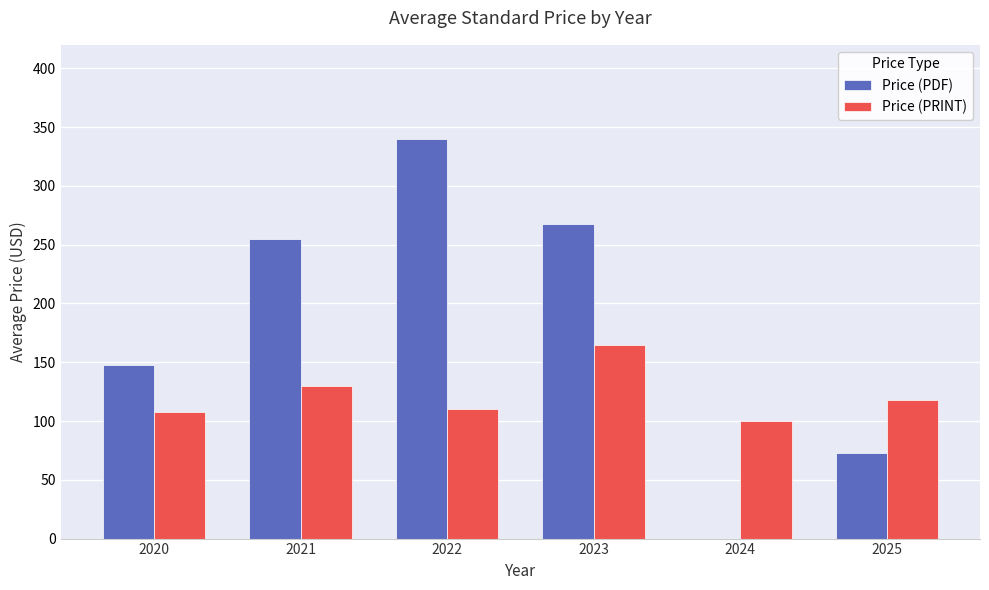

Are the bars horizontal?

No